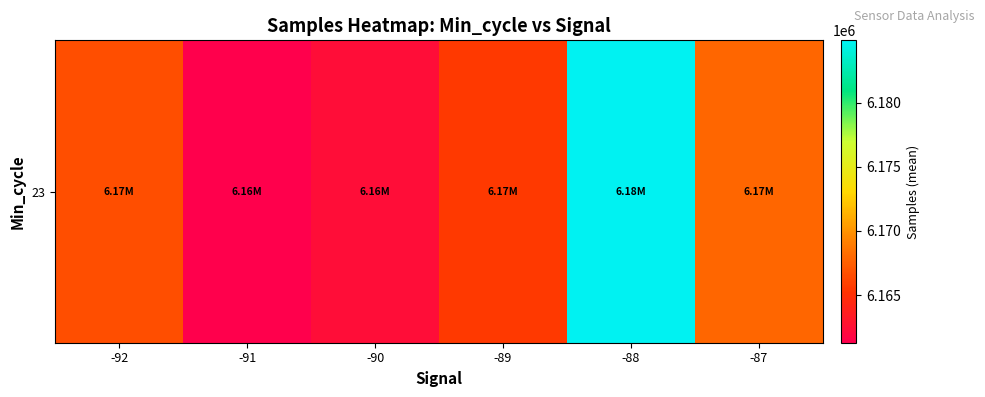

What is the difference between the values at -87 and -92?

1151.5